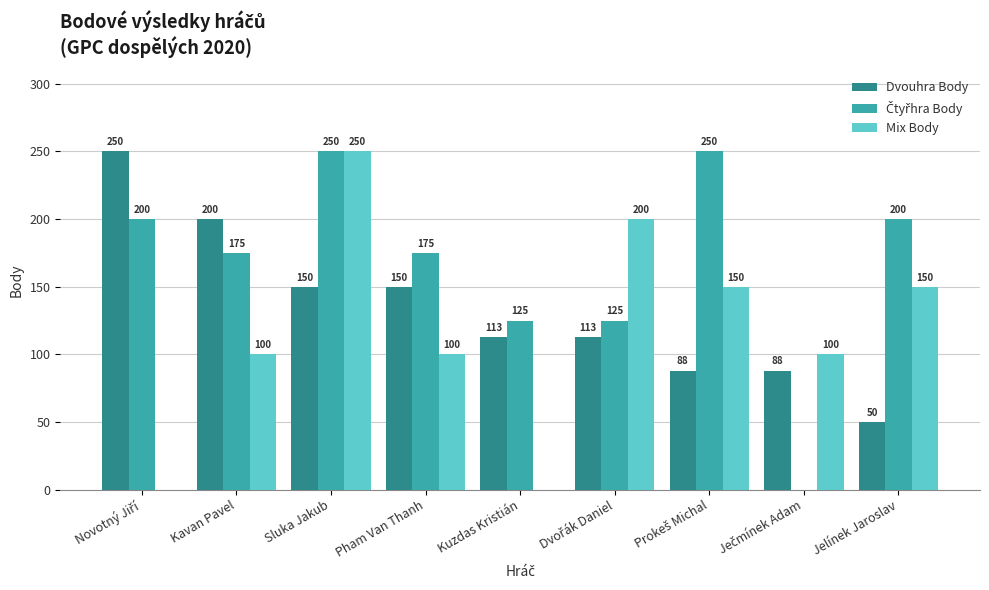

What is the highest value of the Mix Body series?

250